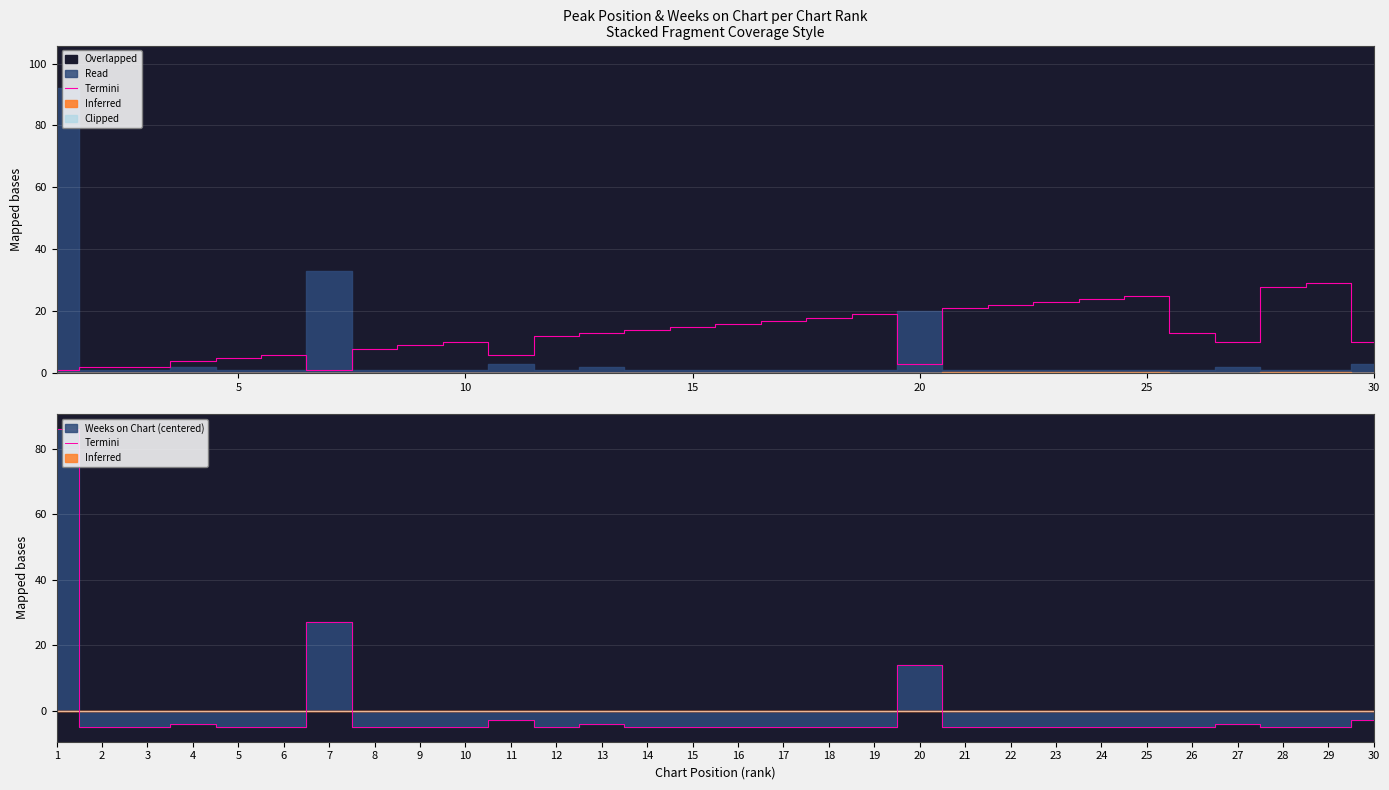

At which label is the value closest to 40?

7